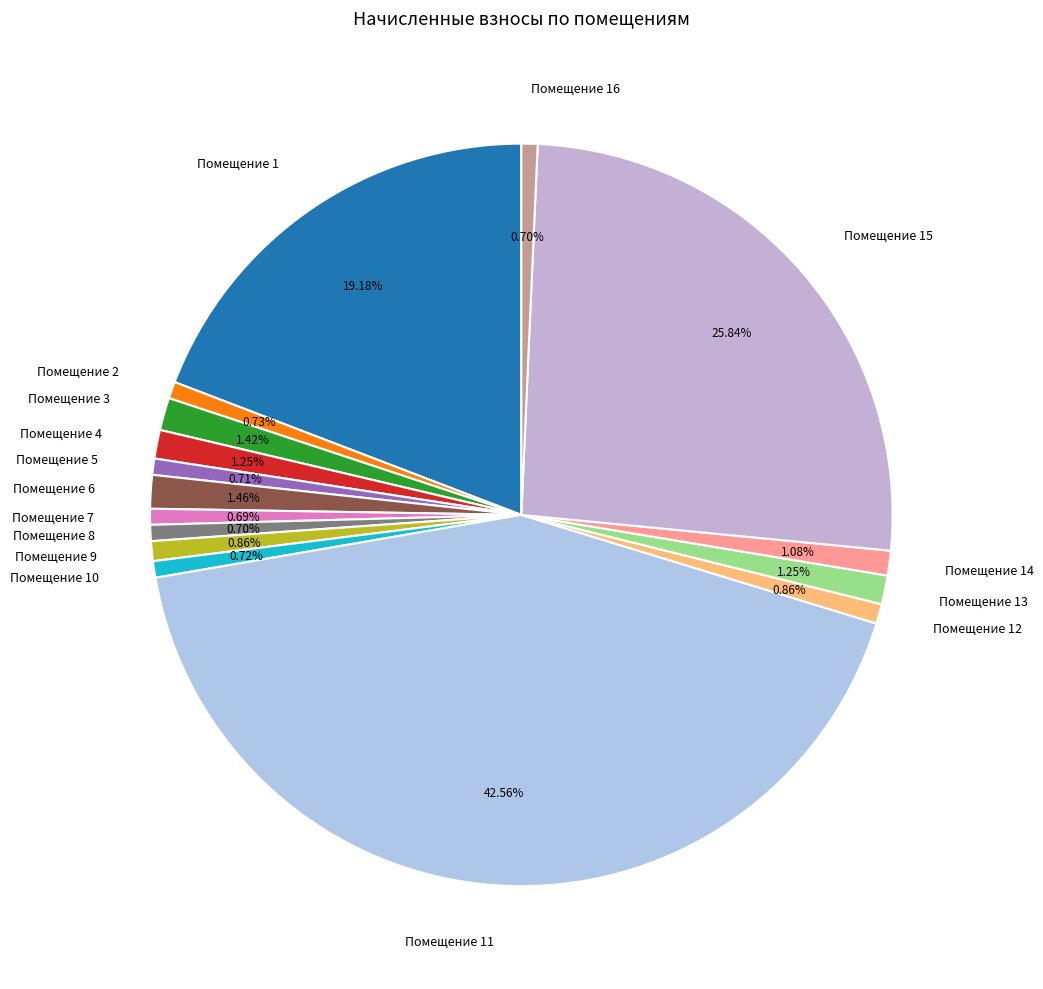

Do Помещение 15 and Помещение 1 together represent more than half of the pie?

No